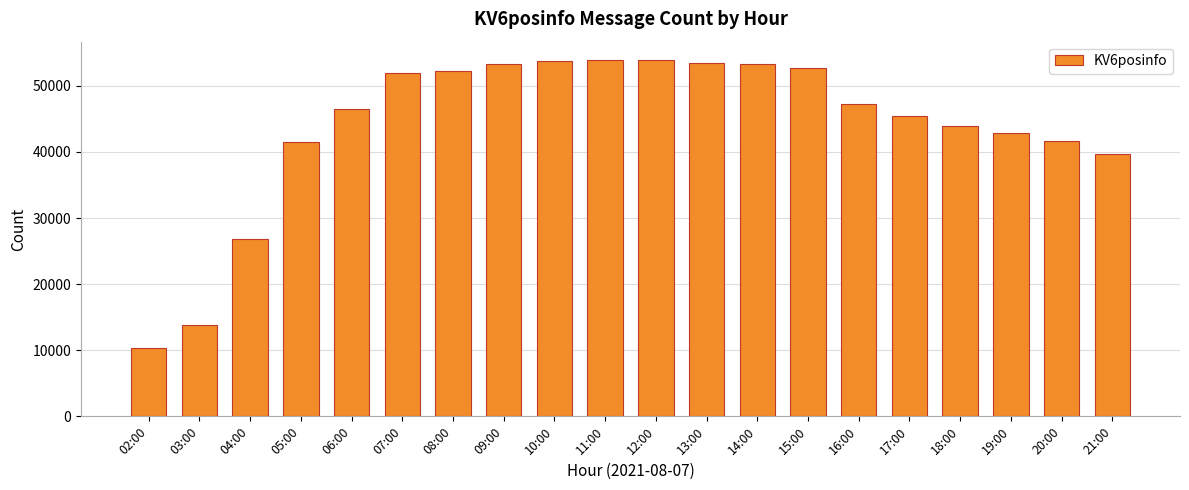

Approximately how many times larger is the value at 15:00 compared to 10:00?

1.0